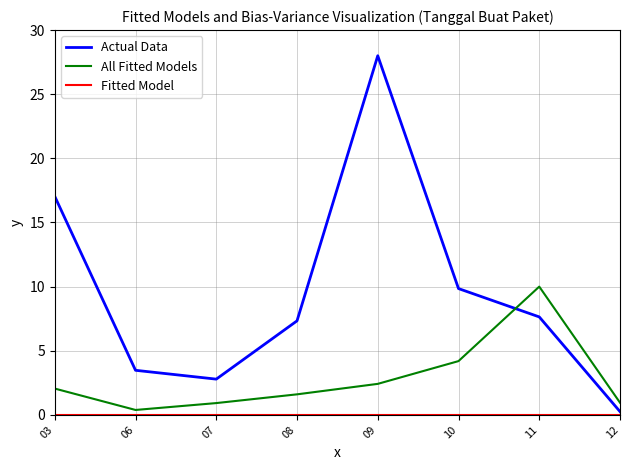

What is the total value across all series at 08?

8.9